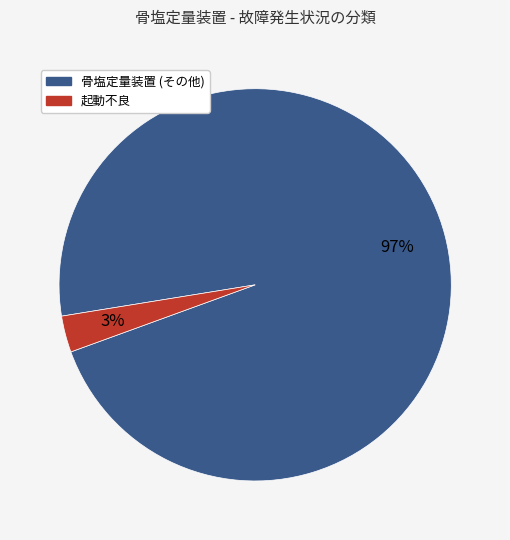

Is there a majority slice in this chart?

Yes